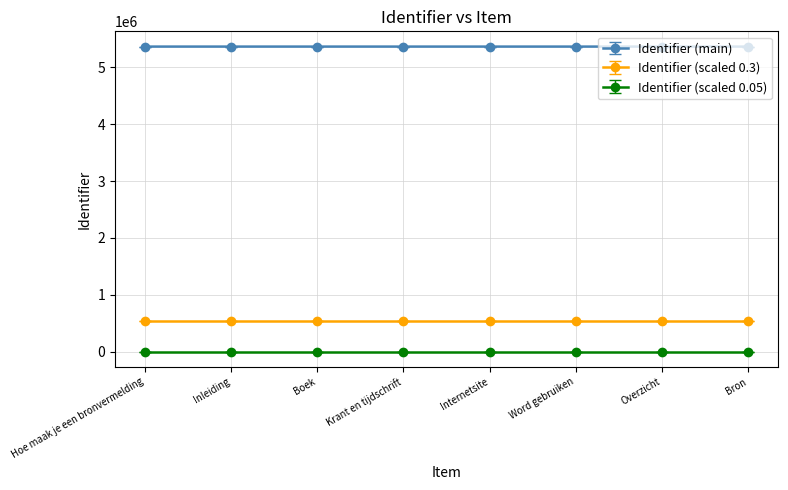

True or false: Identifier (scaled 0.3) and Identifier (scaled 0.05) cross at least once.

False